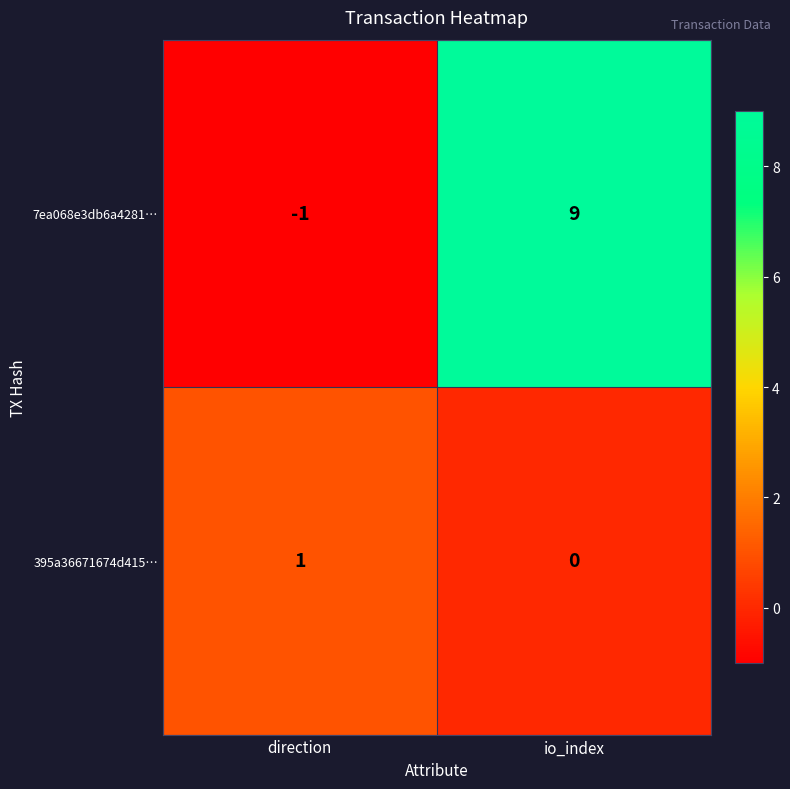

What is the total value across all series at io_index?

9